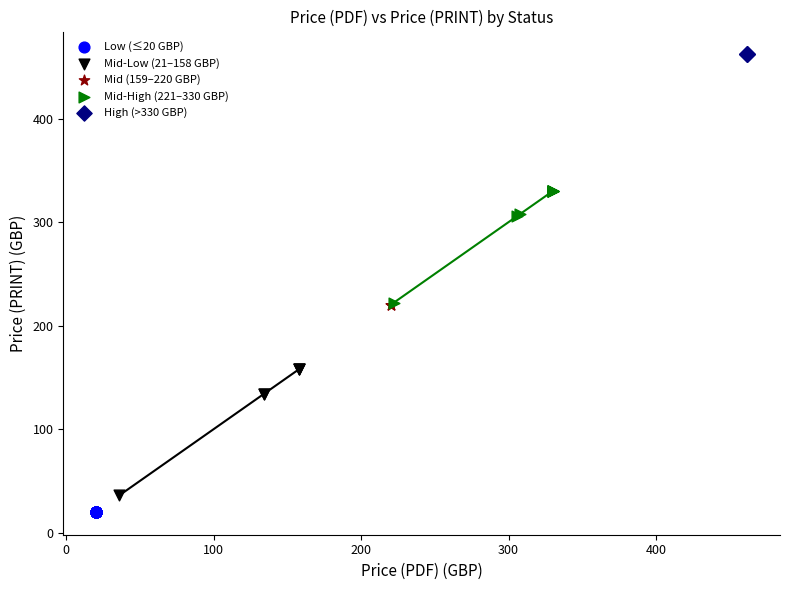

Which series contains the highest Y value?

High (>330 GBP)